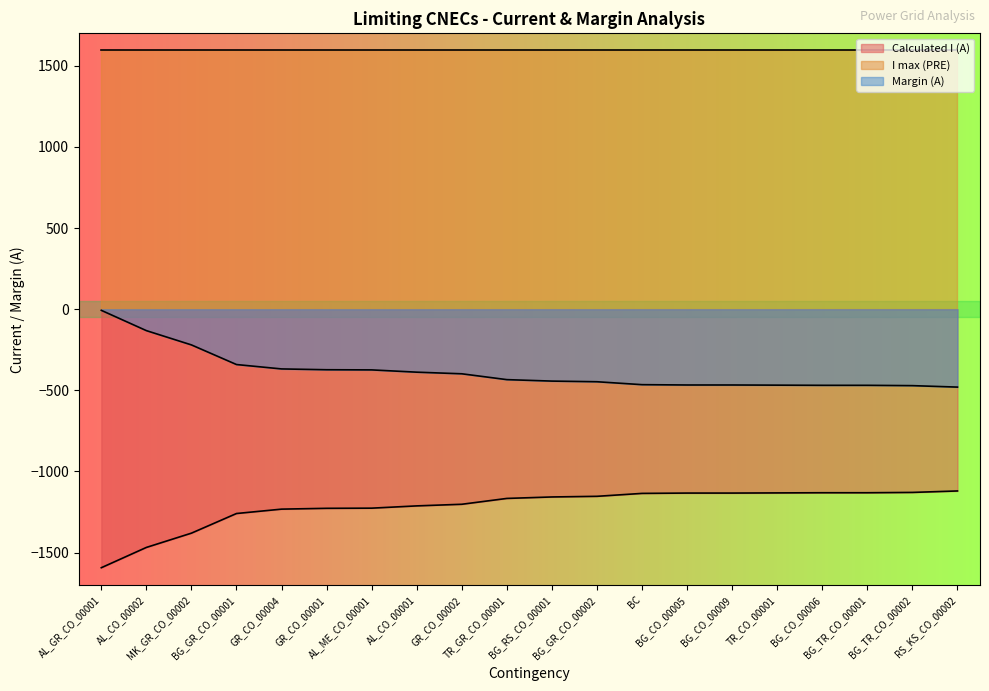

How many lines are shown in the chart?

3